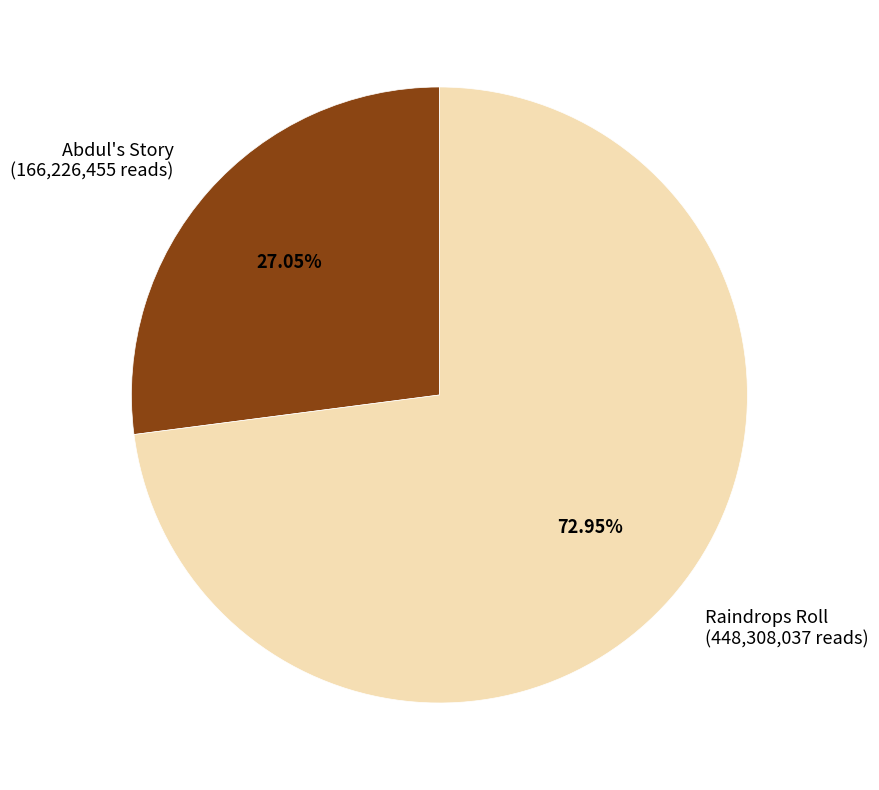

What is the total percentage of Abdul's Story and Raindrops Roll?

100.0%